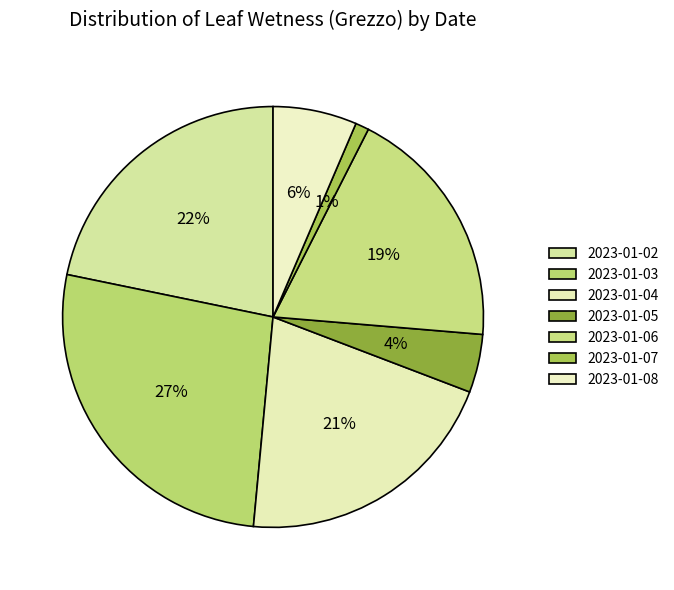

Approximately how many times larger is the value at 2023-01-08 compared to 2023-01-04?

0.3